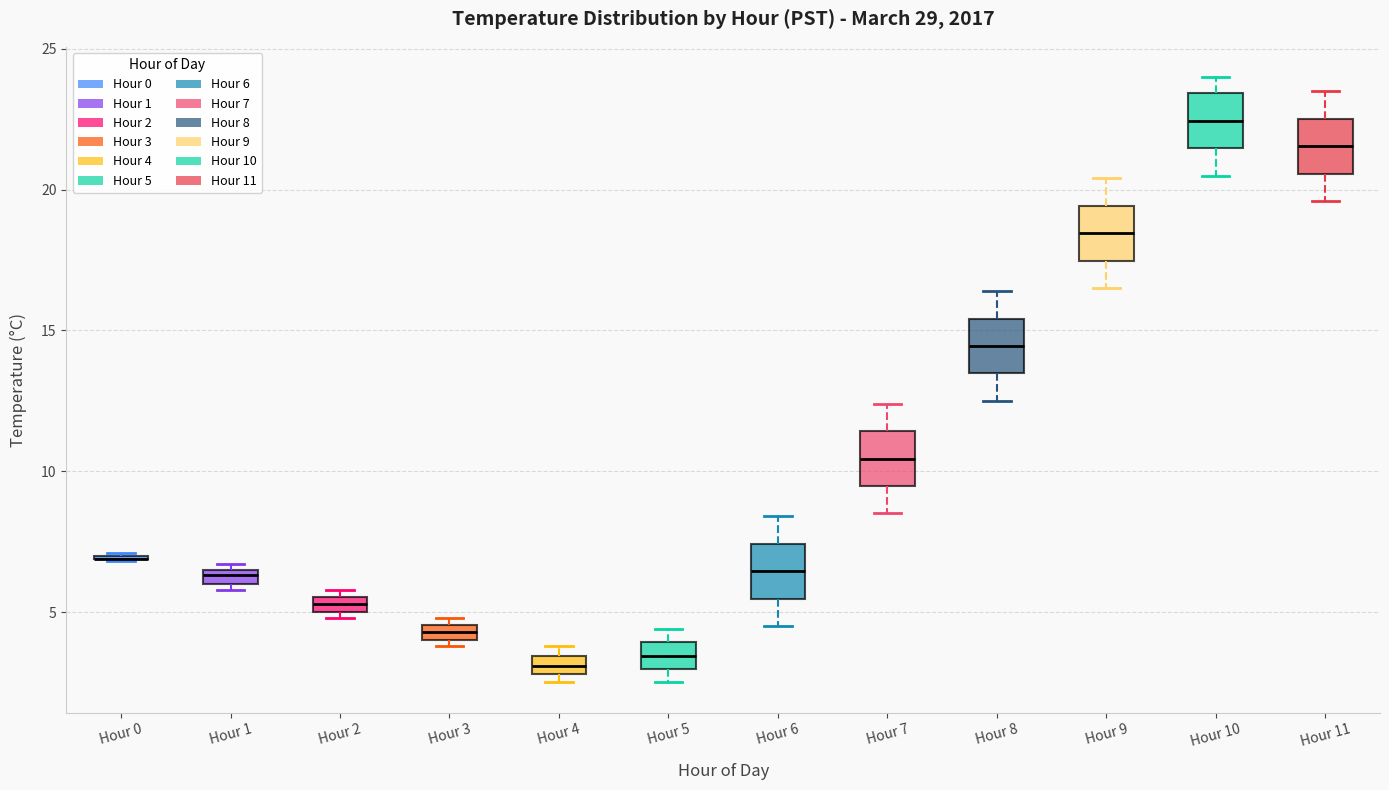

Where is the lower edge of the box for Hour 1 on the y-axis? The values are not printed on the chart, so give them approximately, as read against the axis.

6.0